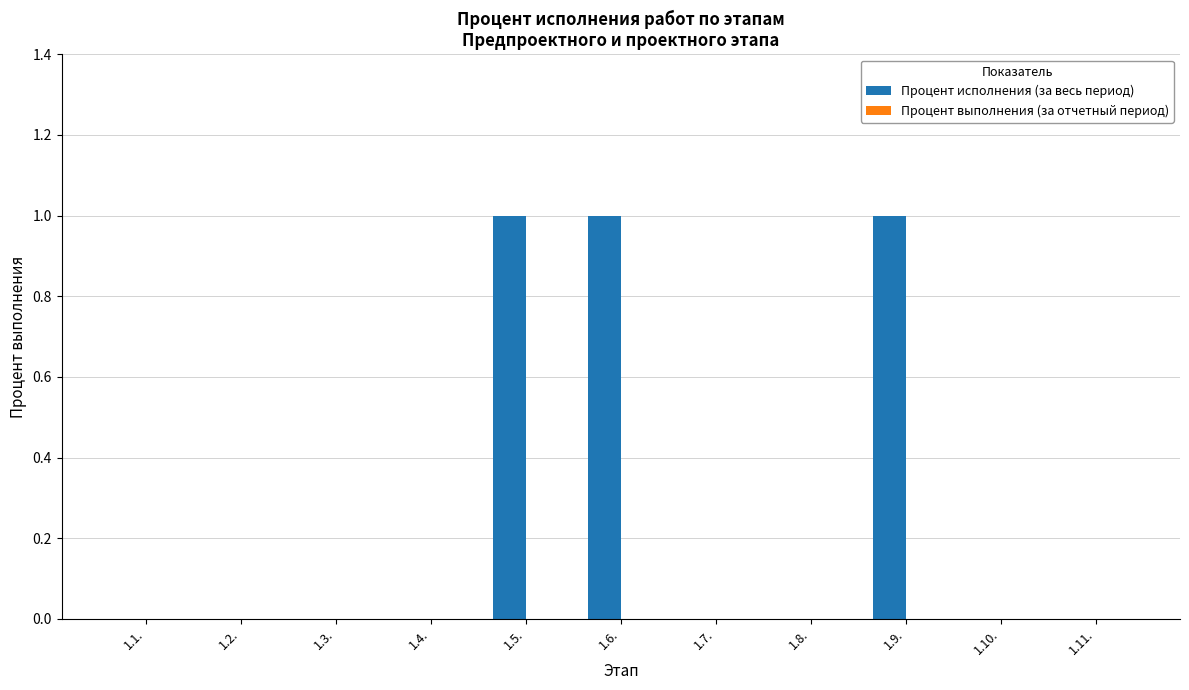

What is the ratio of the value at 1.9. to the value at 1.6.?

1.0